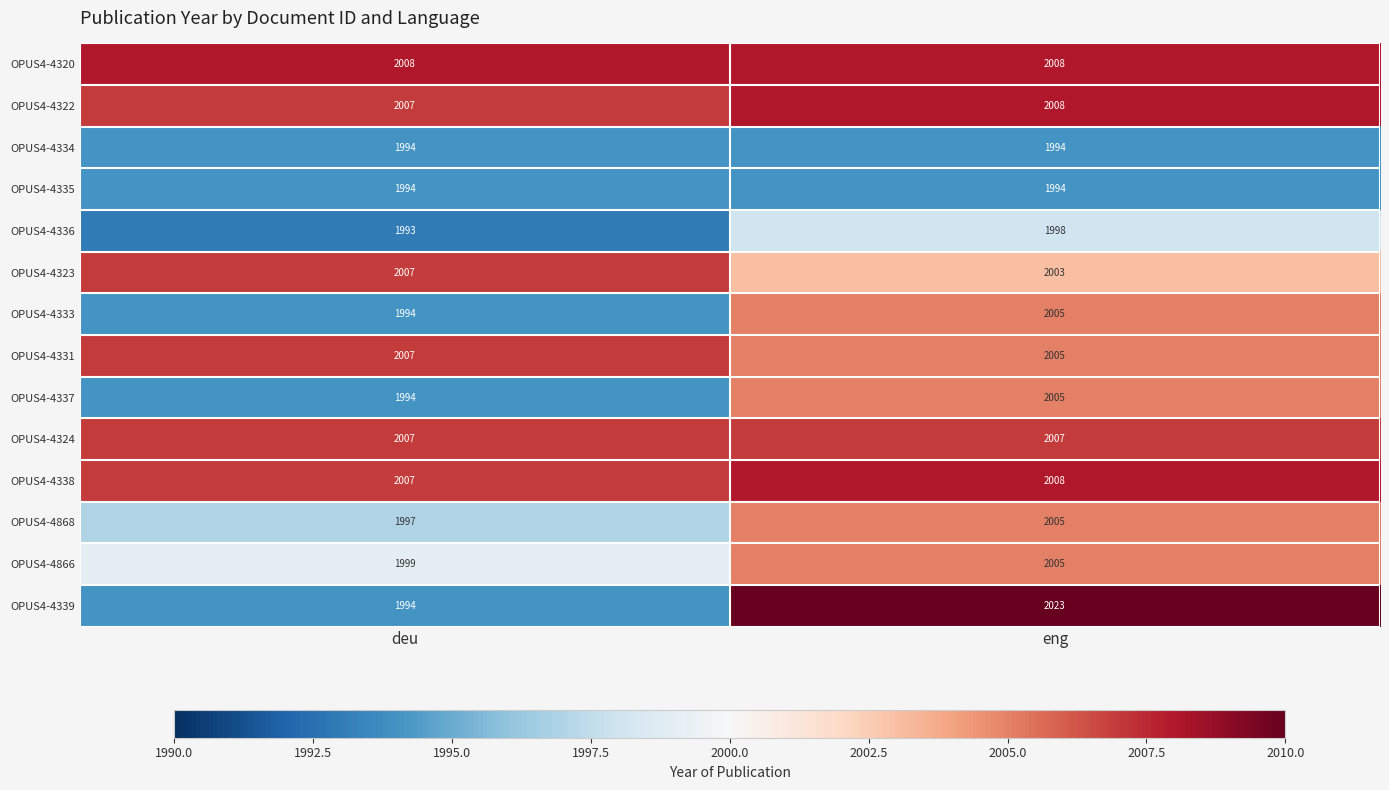

Which category has the highest value across all series?

eng